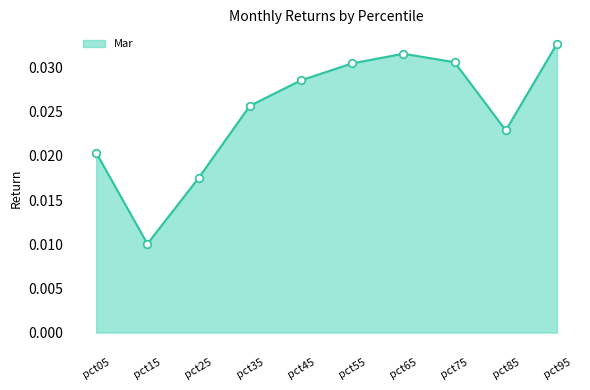

Which has a higher value, pct85 or pct65?

pct65